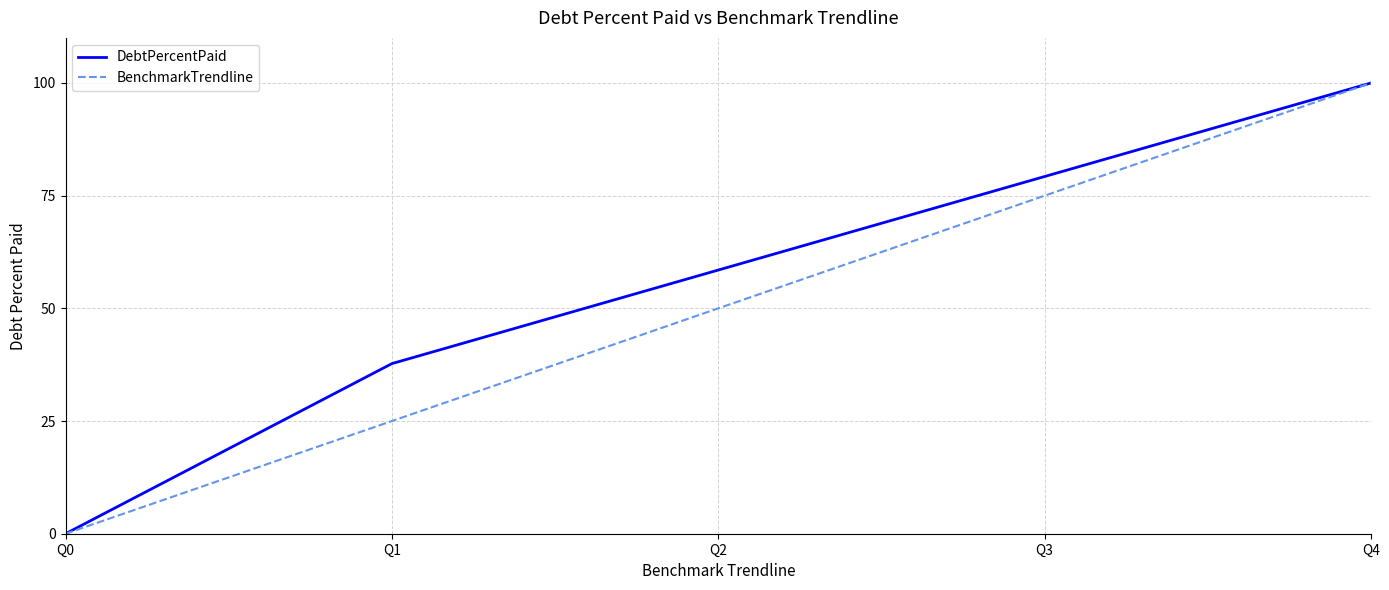

At which category is the sum across all series the highest?

Q4